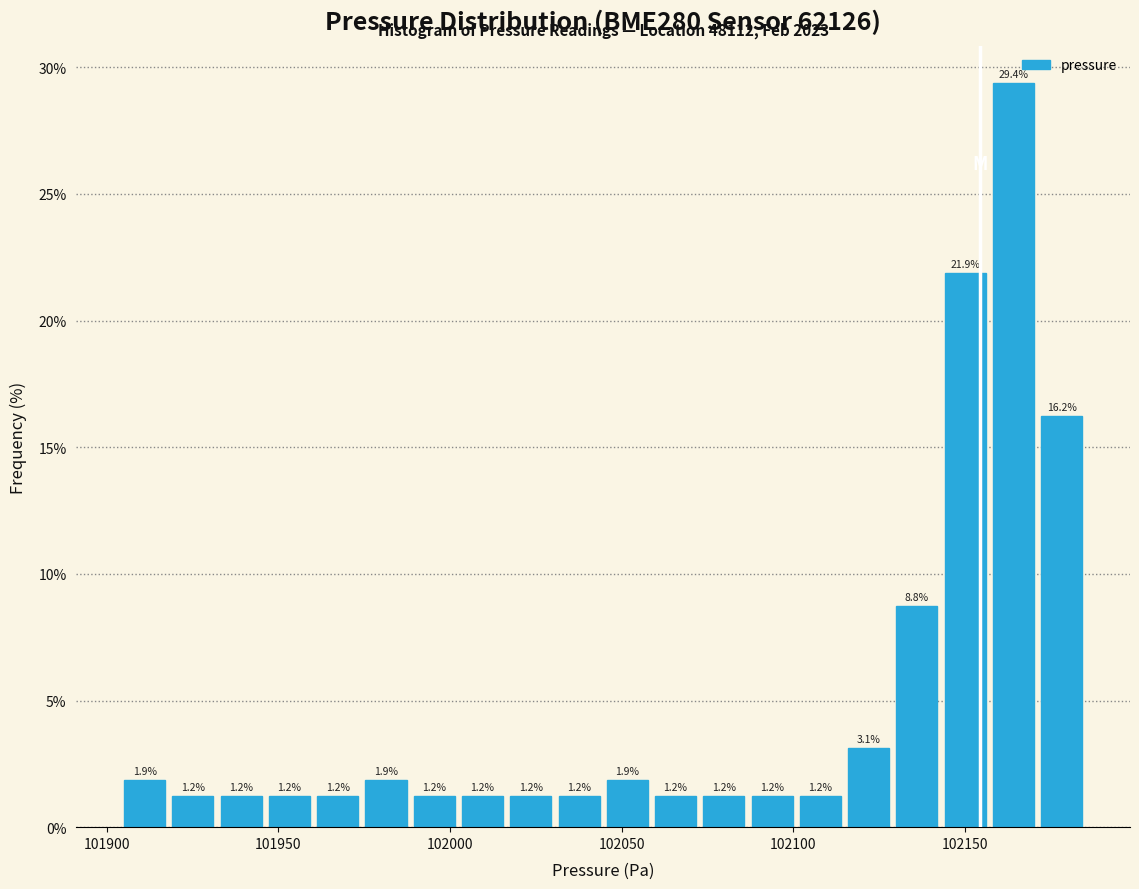

Around what value on the x-axis is the tallest bar? Give the approximate position of its centre, as read against the axis.

102165